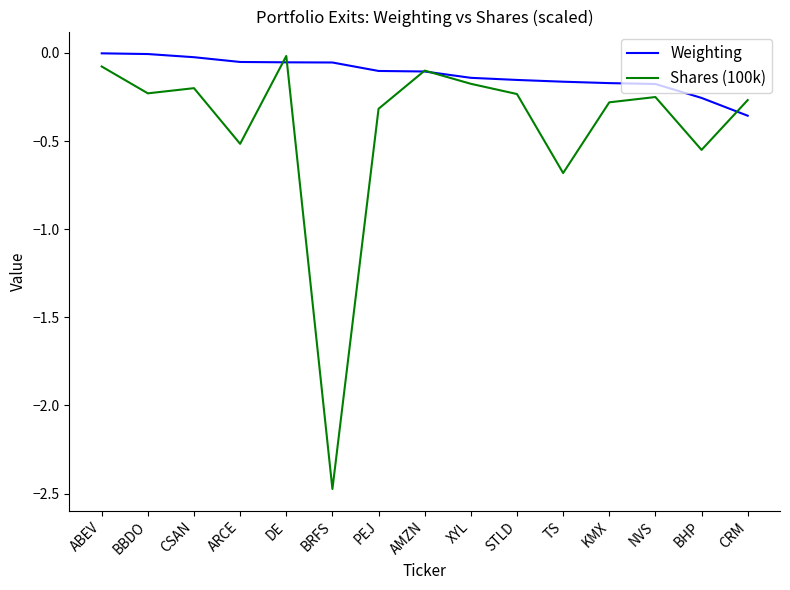

The value of Weighting at DE is -0.1. True or false?

True